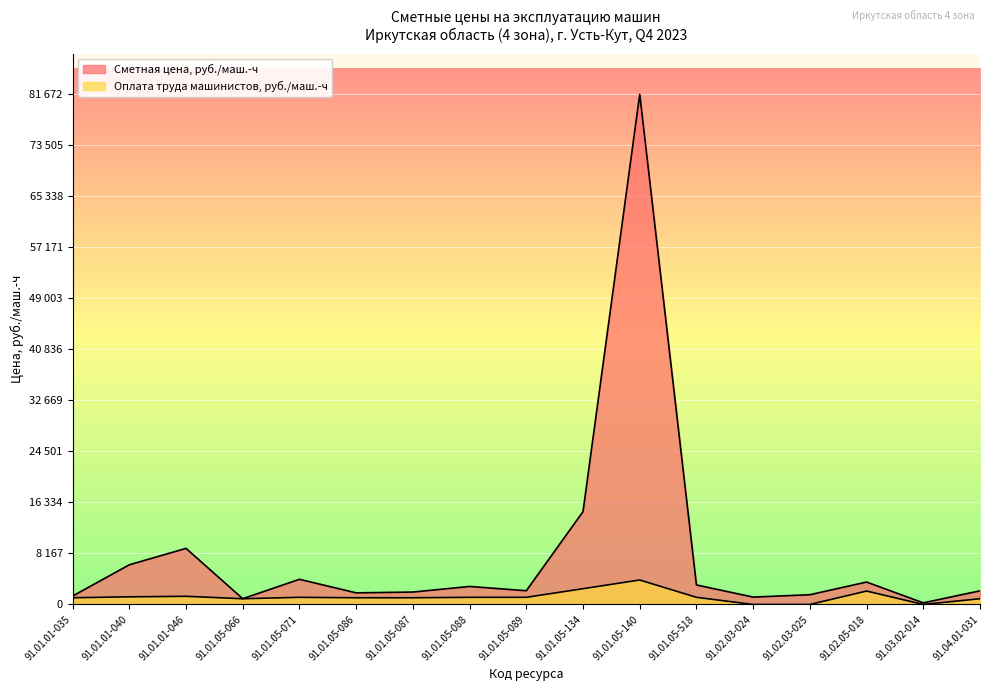

True or false: Оплата труда машинистов, руб./маш.-ч and Сметная цена, руб./маш.-ч cross at least once.

False